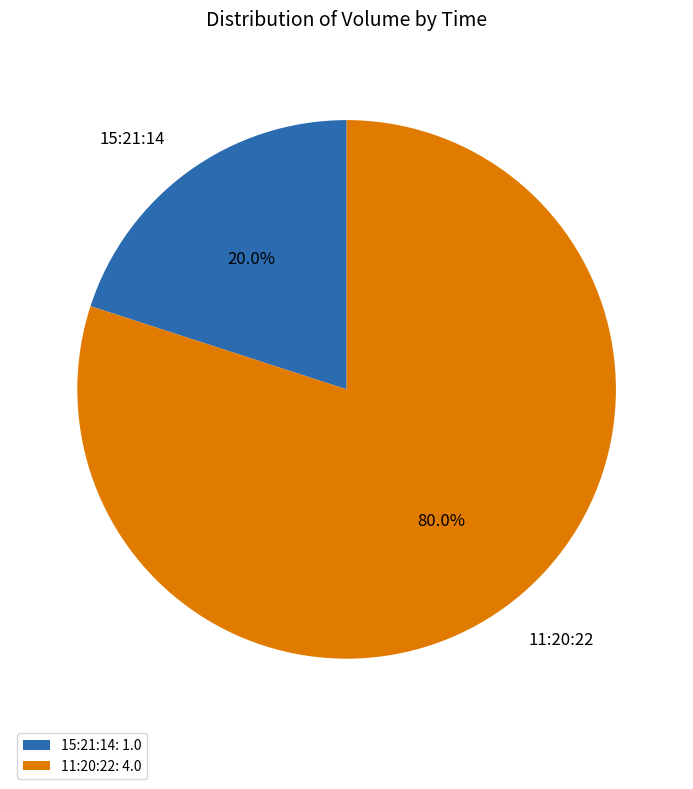

To the nearest percent, what is the combined percentage of 15:21:14 and 11:20:22?

100%